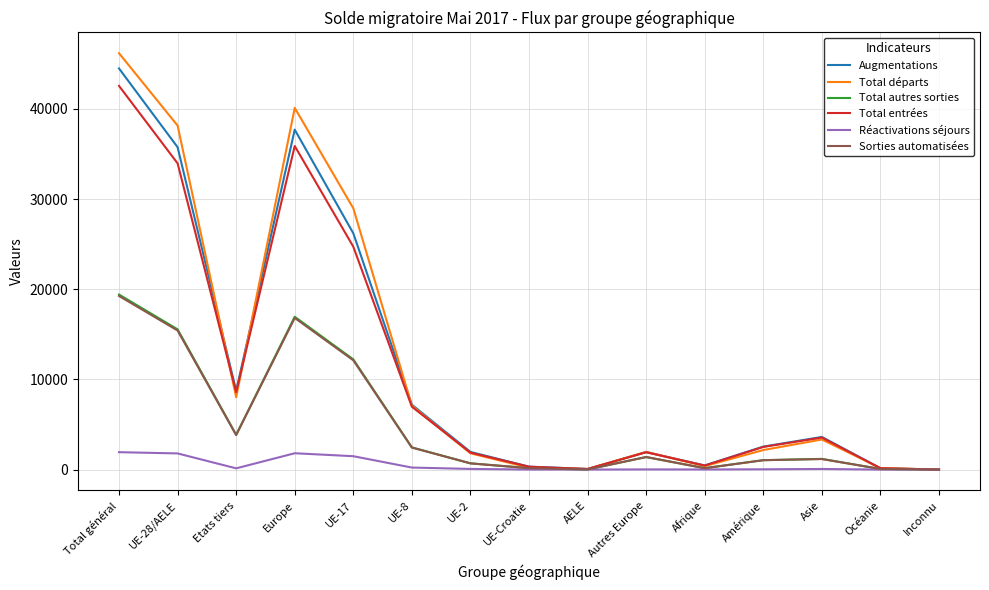

What is the sum of the Sorties automatisées values at Etats tiers and Autres Europe?

5219